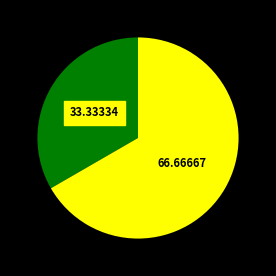

Does any single category account for the majority?

Yes